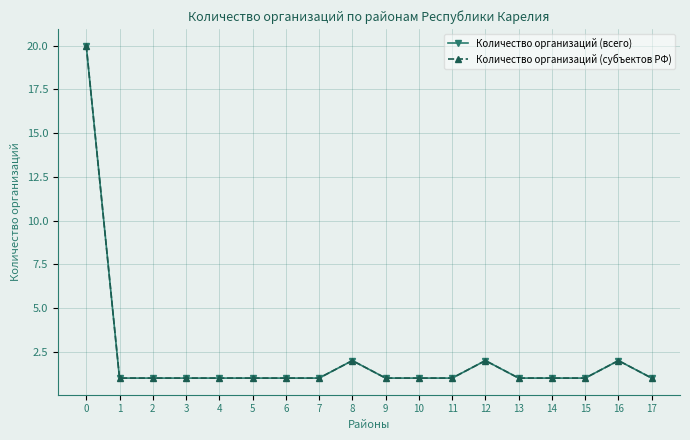

What is the total value across all series at 6?

2